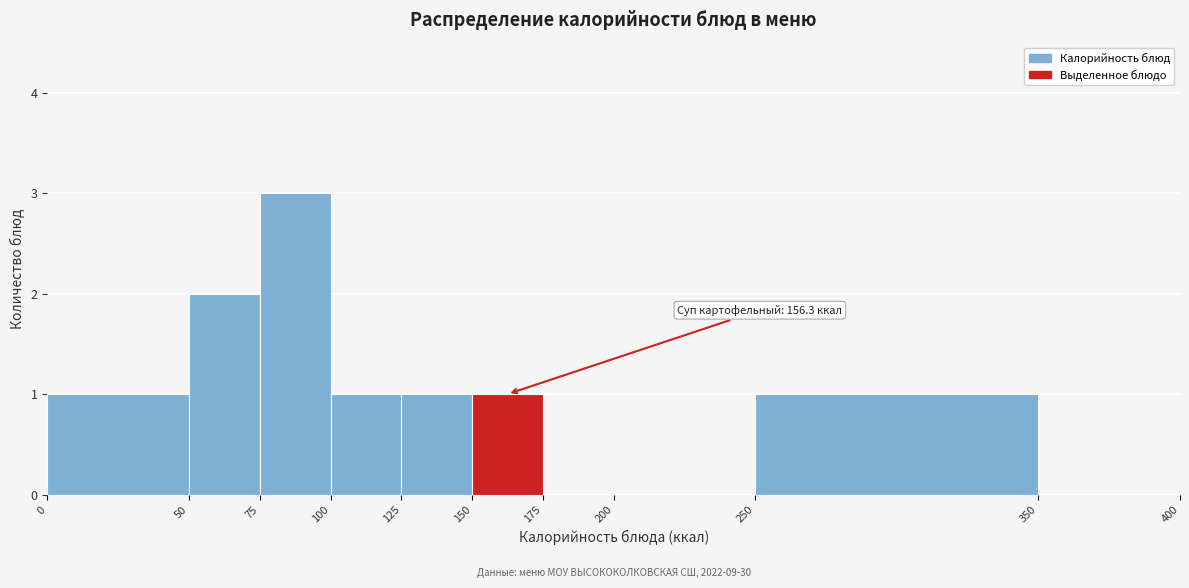

Which range on the x-axis has the tallest bar?

75 to 100